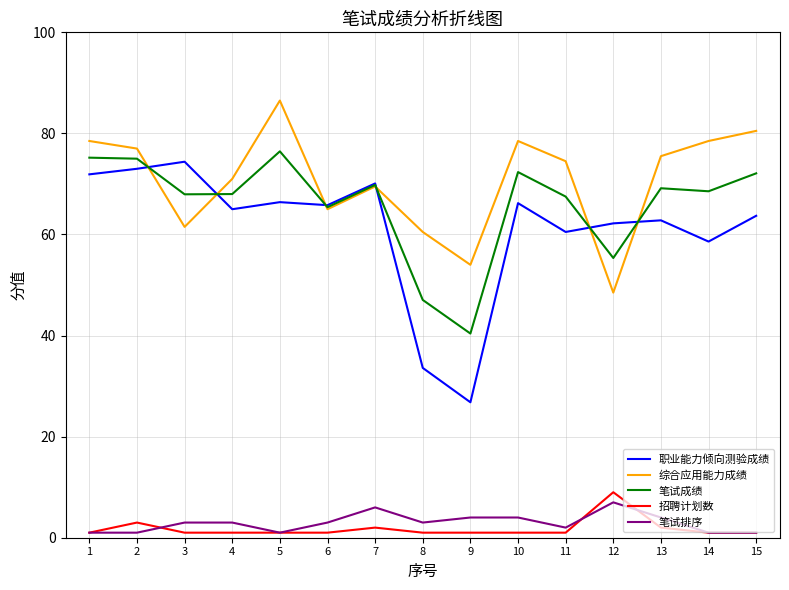

True or false: 职业能力倾向测验成绩 has a value of 33.7 at 5.

False